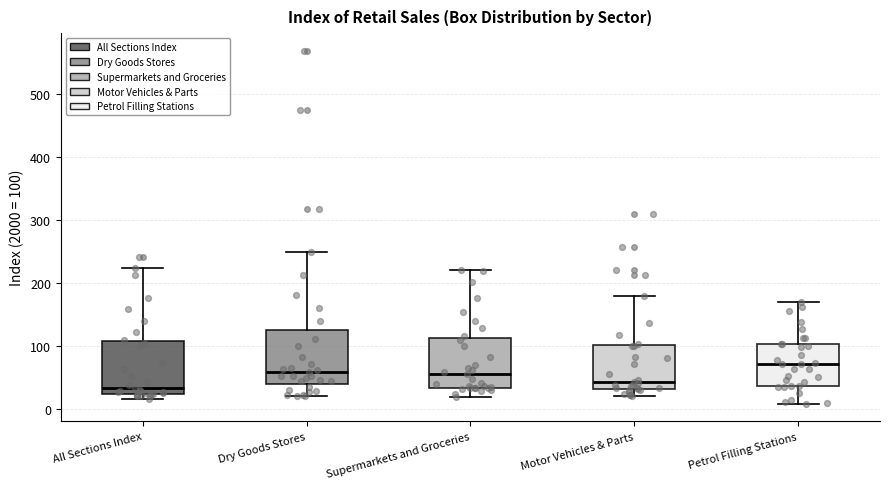

Which box has the highest median line?

Petrol Filling Stations